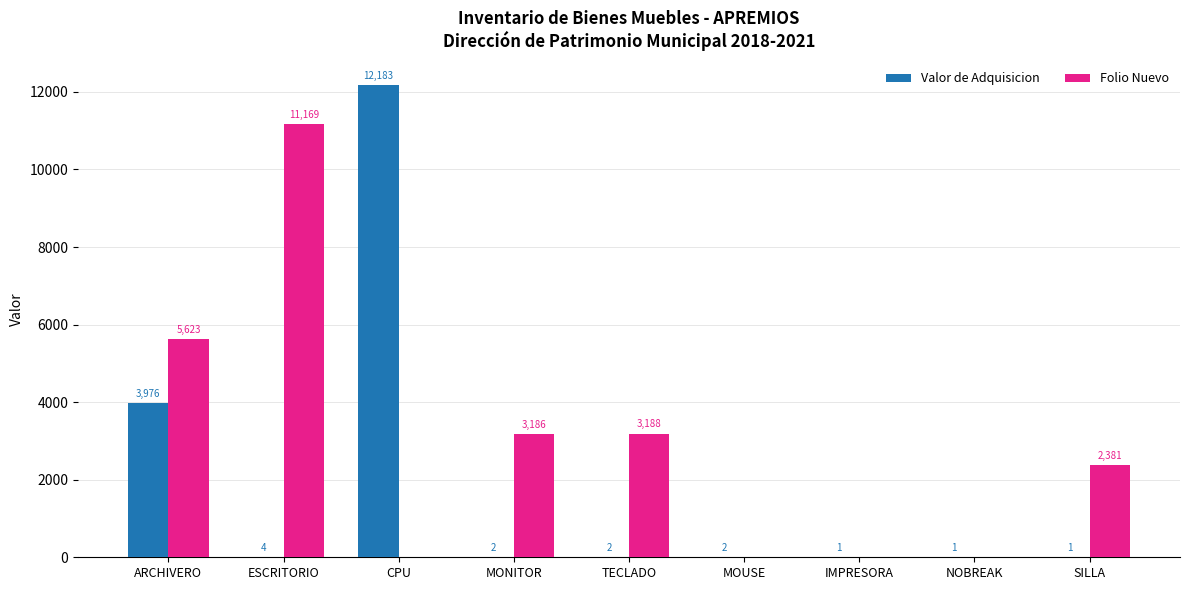

Between CPU and NOBREAK, which series saw the biggest shift?

Valor de Adquisicion